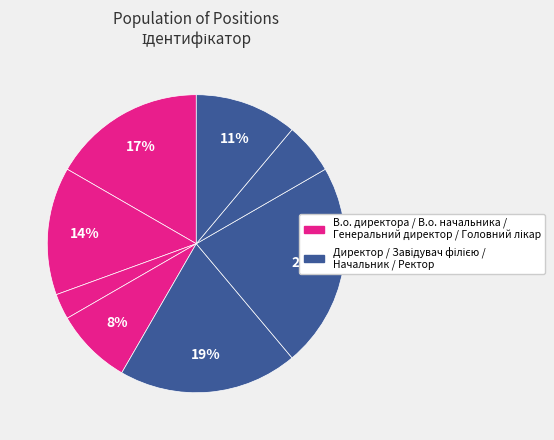

Does any single category account for the majority?

No